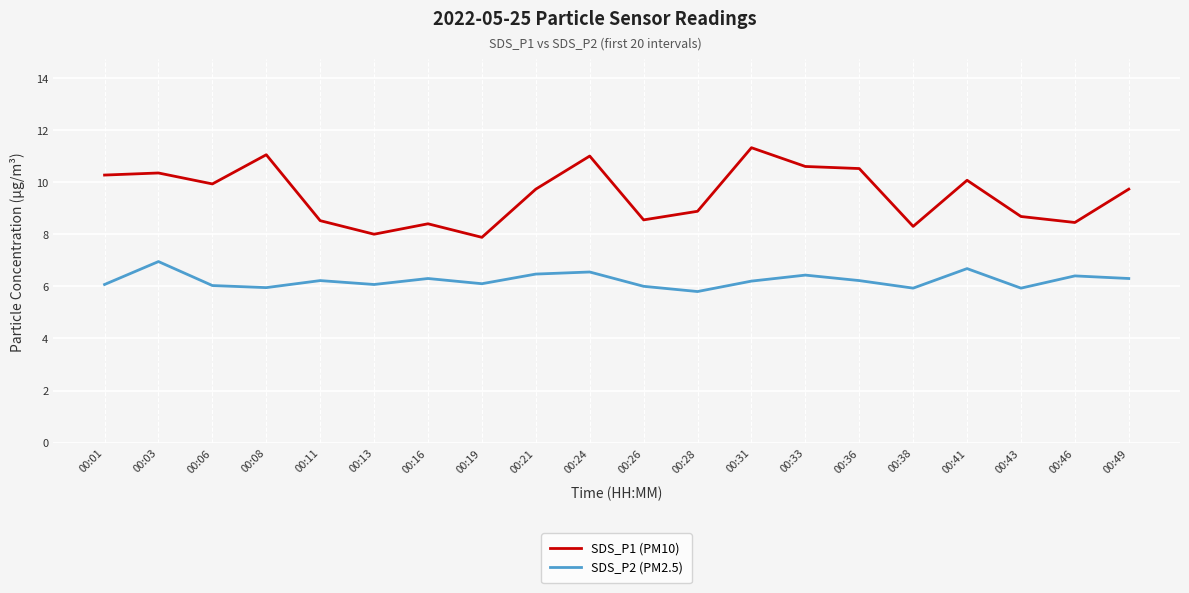

Which series has the largest total across all categories?

SDS_P1 (PM10)